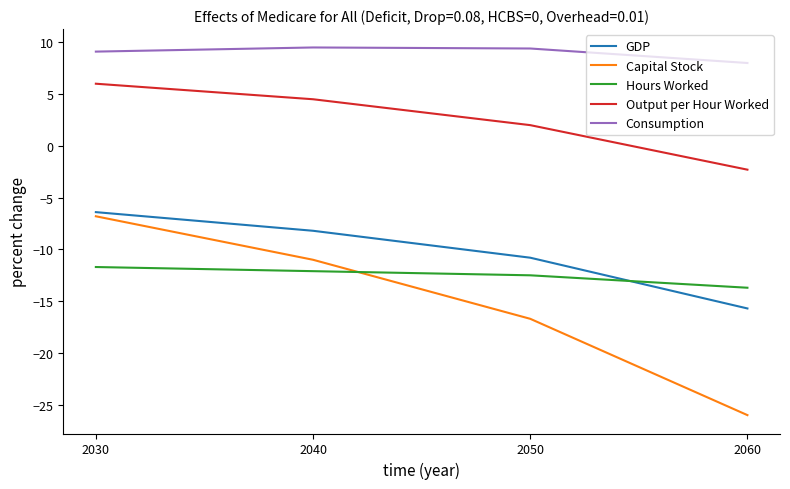

True or false: Hours Worked has more than 0 interior local peaks.

False